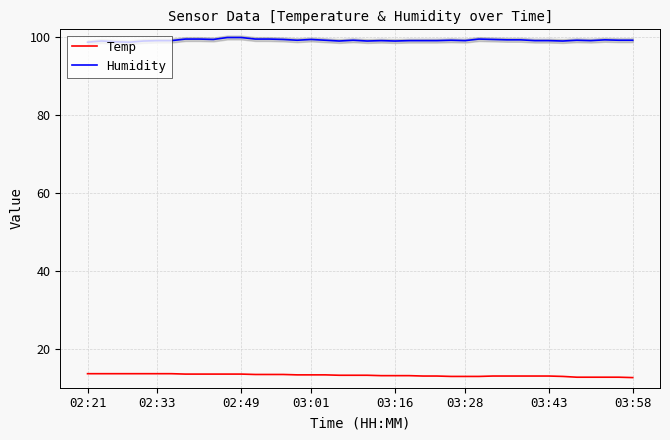

Does the chart have visible grid lines?

Yes